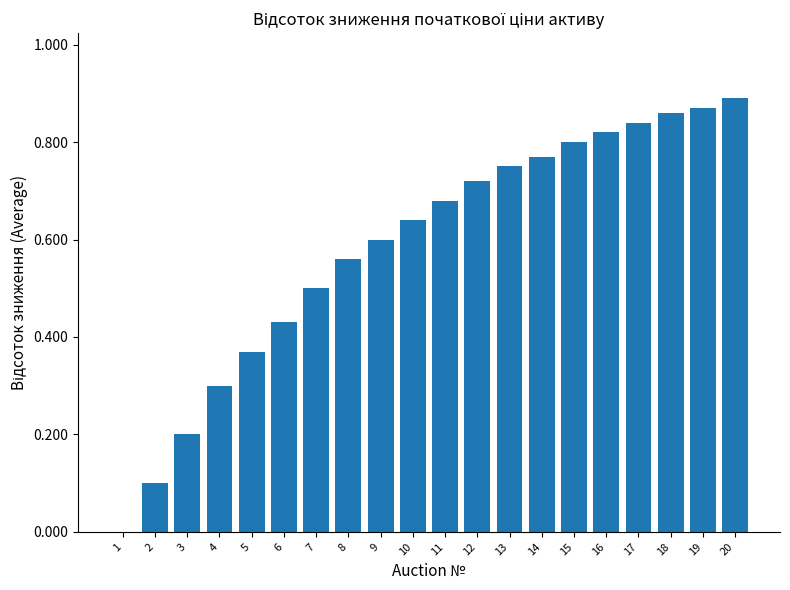

What is the sum of all values?

11.7